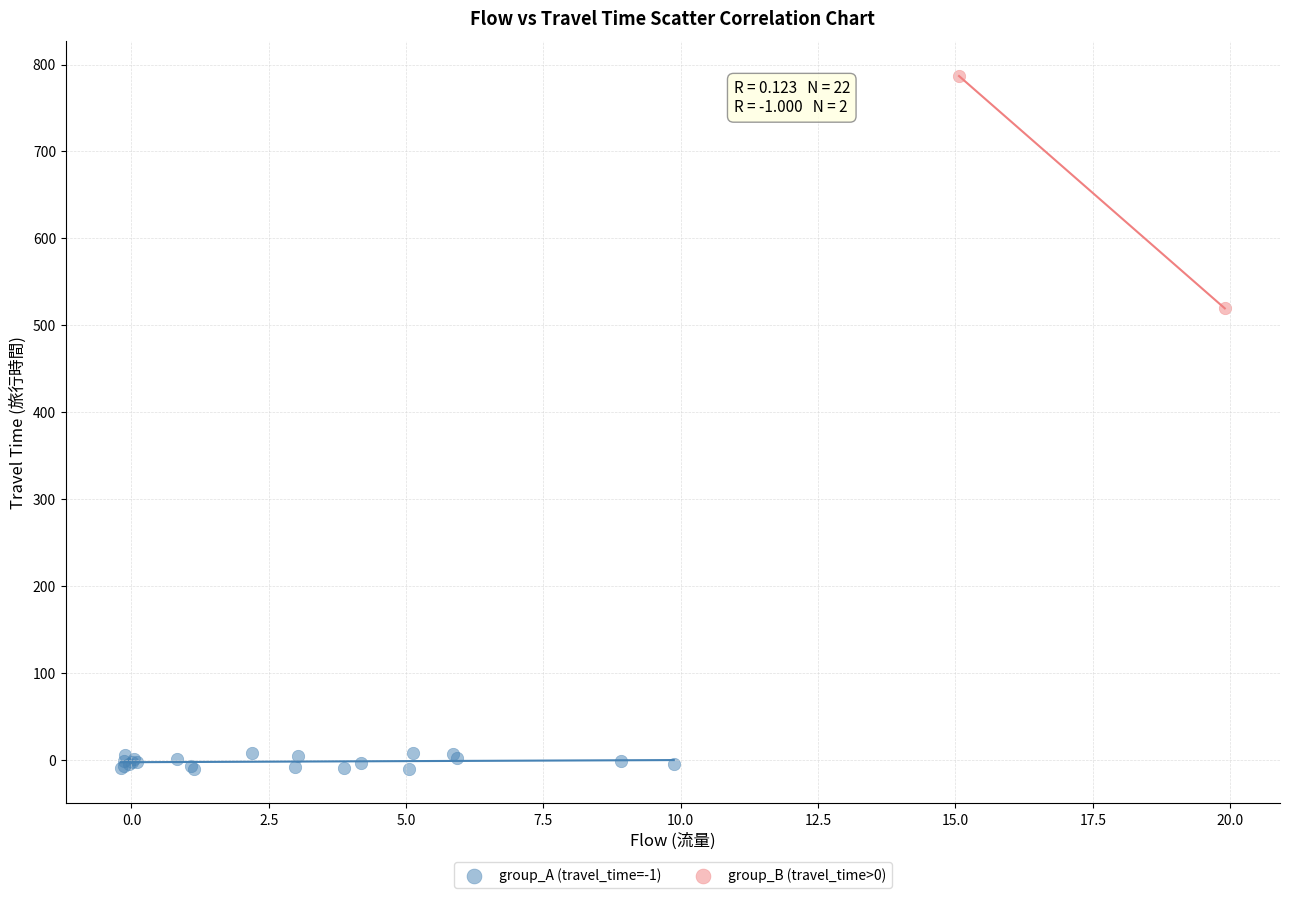

What are all the series names shown in the legend?

group_A (travel_time=-1), group_B (travel_time>0)